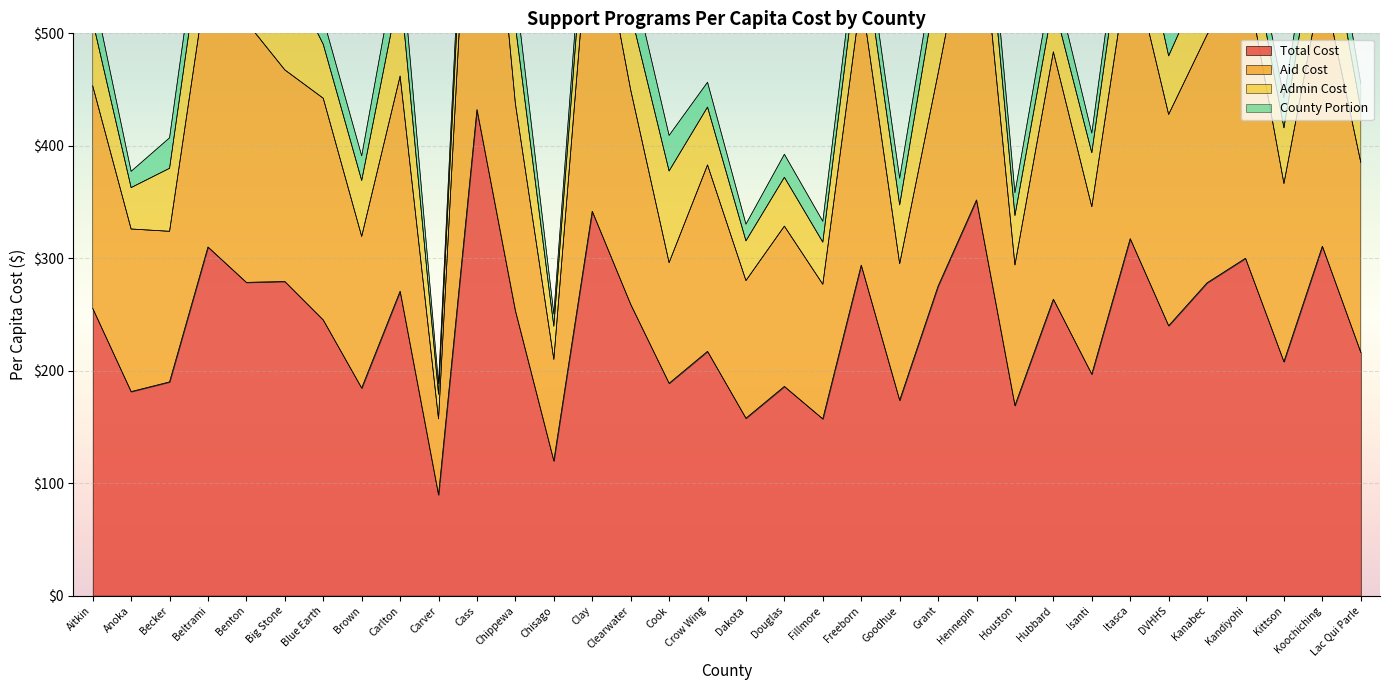

How many interior local peaks does the Total Cost series have?

13